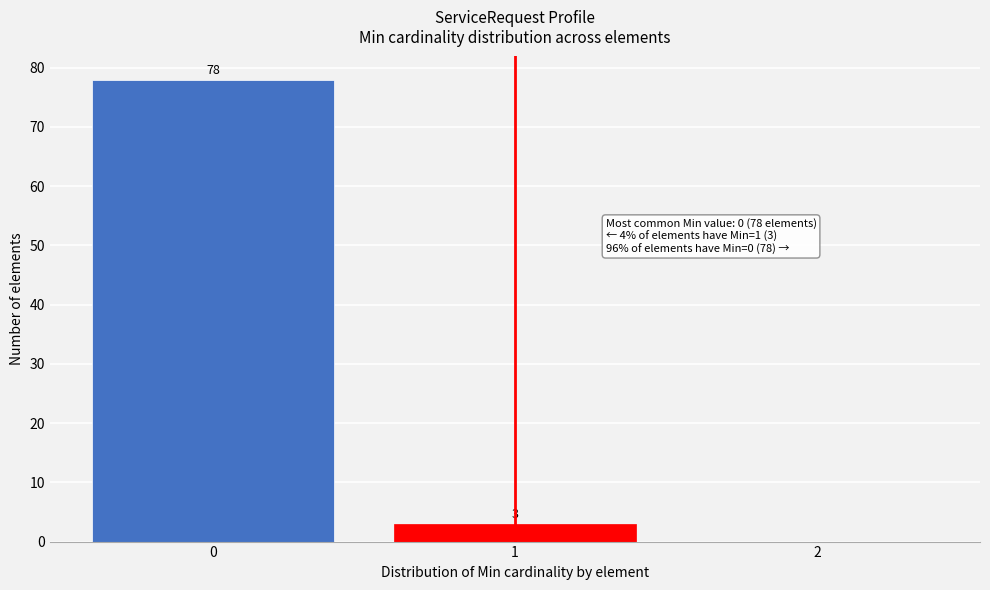

Reading left to right, what are all the values shown in this chart?

0=78	1=3	2=0